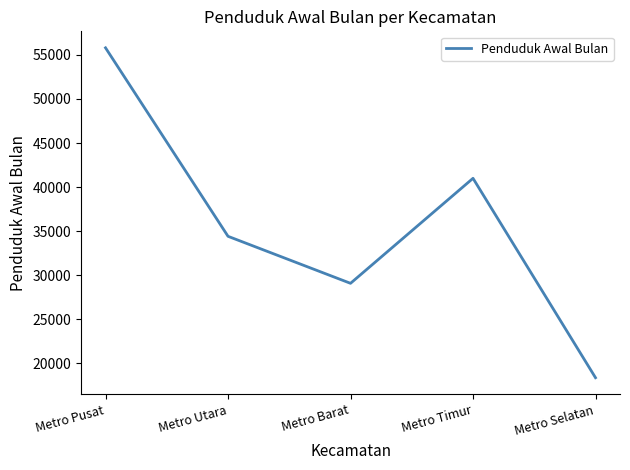

The chart shows a value of 55797 at Metro Pusat. True or false?

True